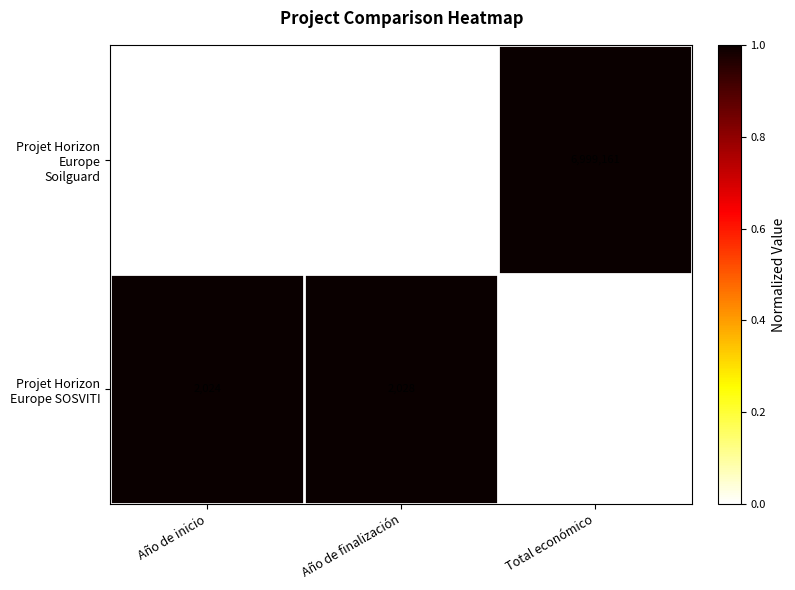

What is the sum of all Projet Horizon Europe SOSVITI values?

1163252